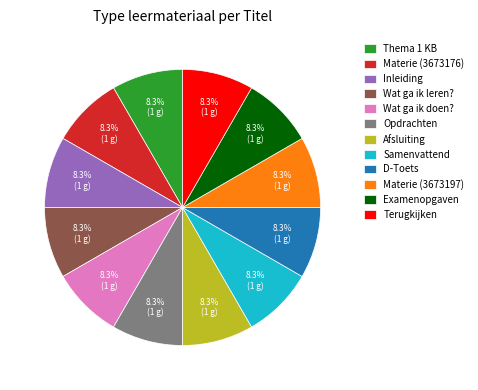

To the nearest percent, what percentage of the pie is Terugkijken?

8%